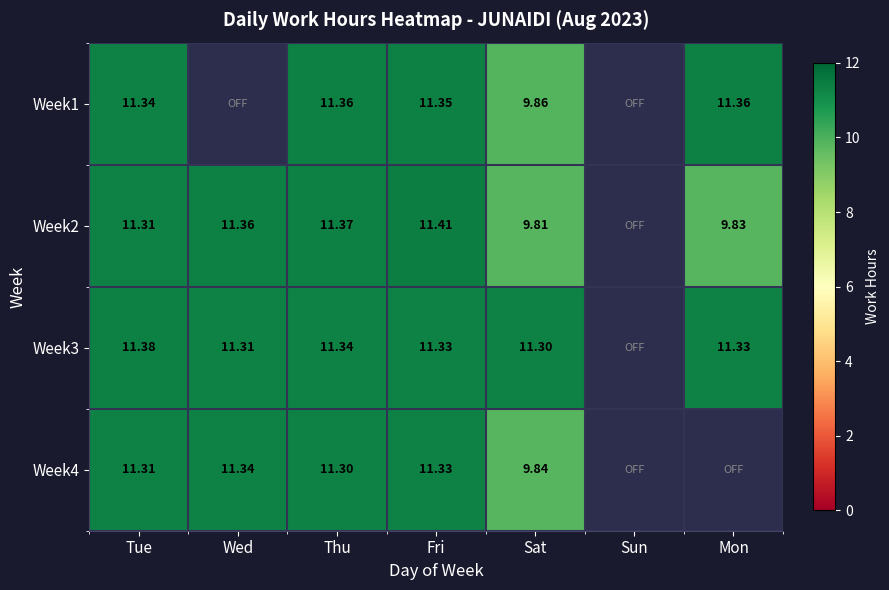

Between Sat and Wed, which is larger?

Sat